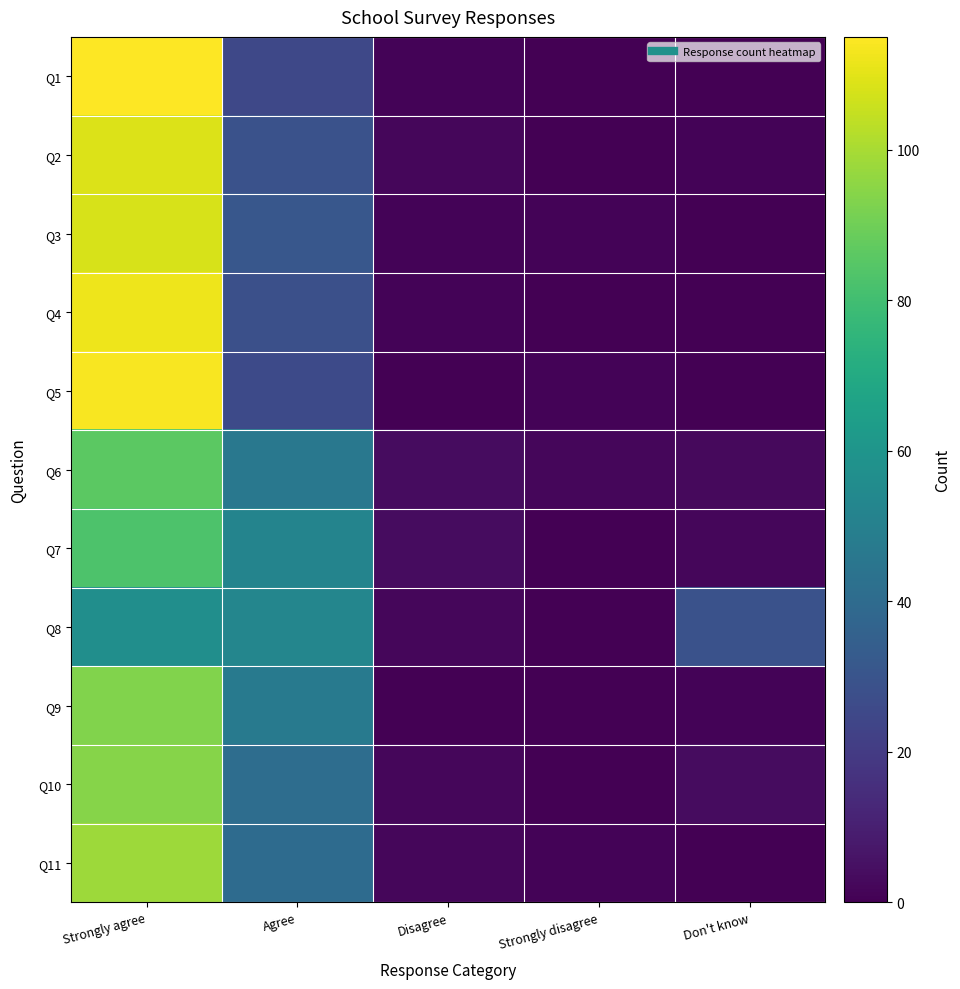

At how many categories does at least one series exceed 9?

3